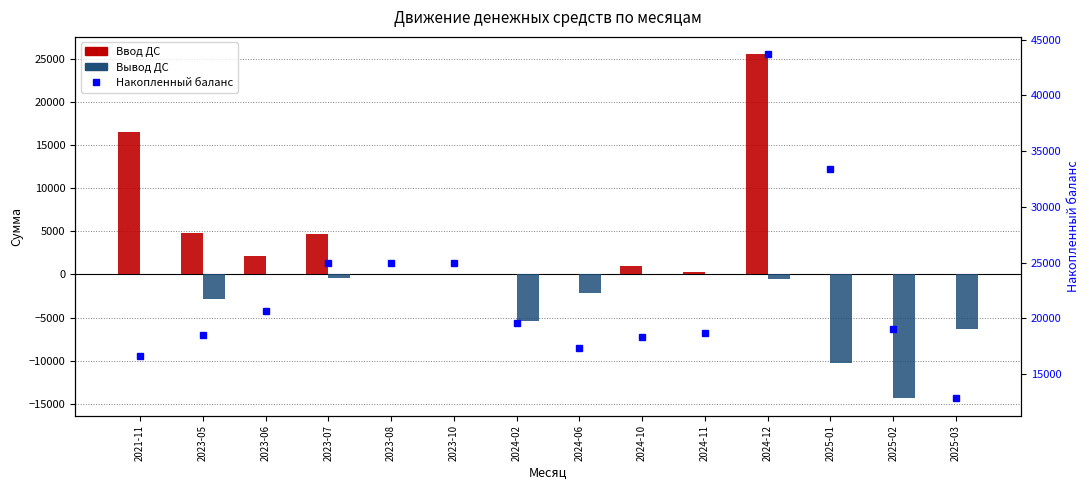

Which series has the widest spread of values?

Накопленный баланс